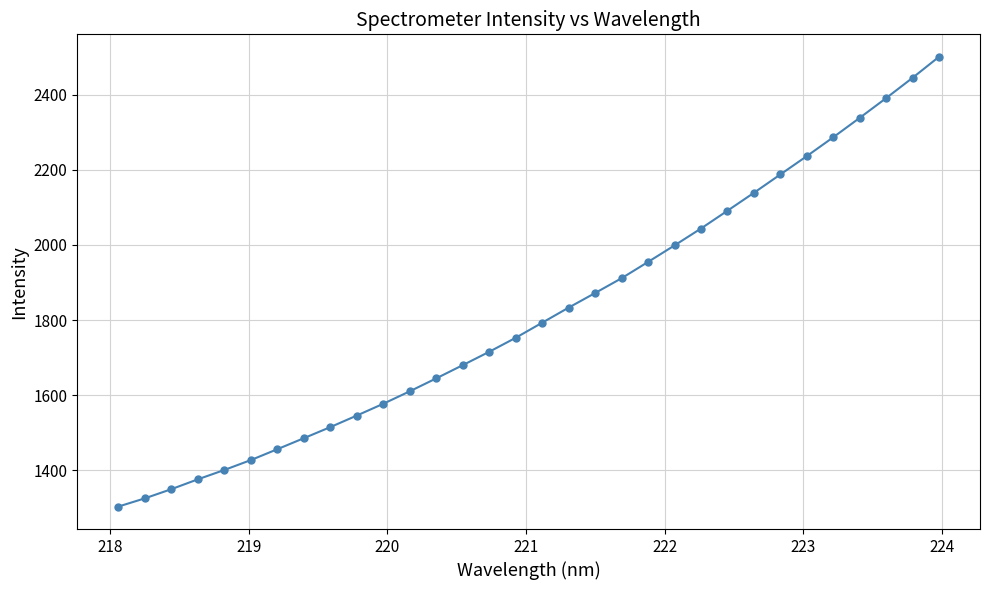

What is the minimum value shown in the chart?

1304.1